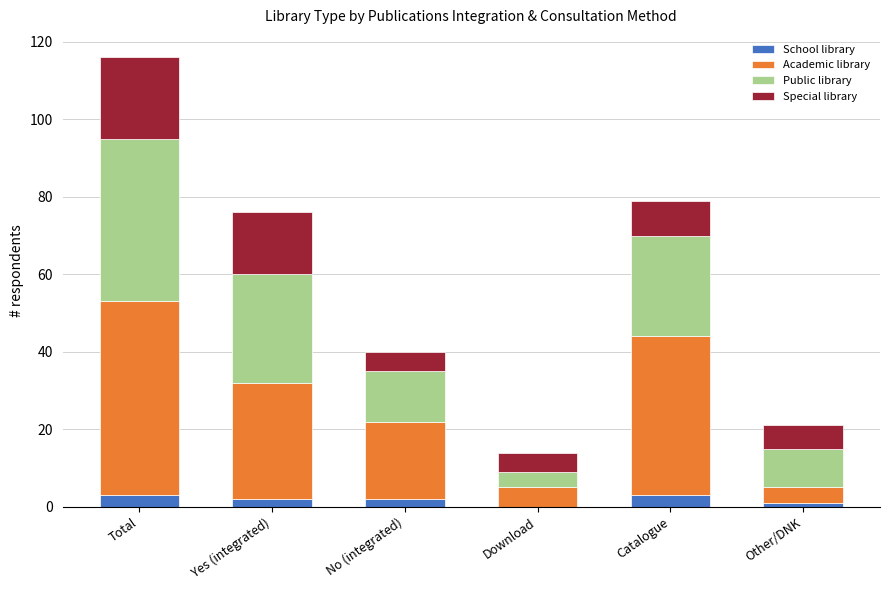

What is the total value across all series at Total?

116